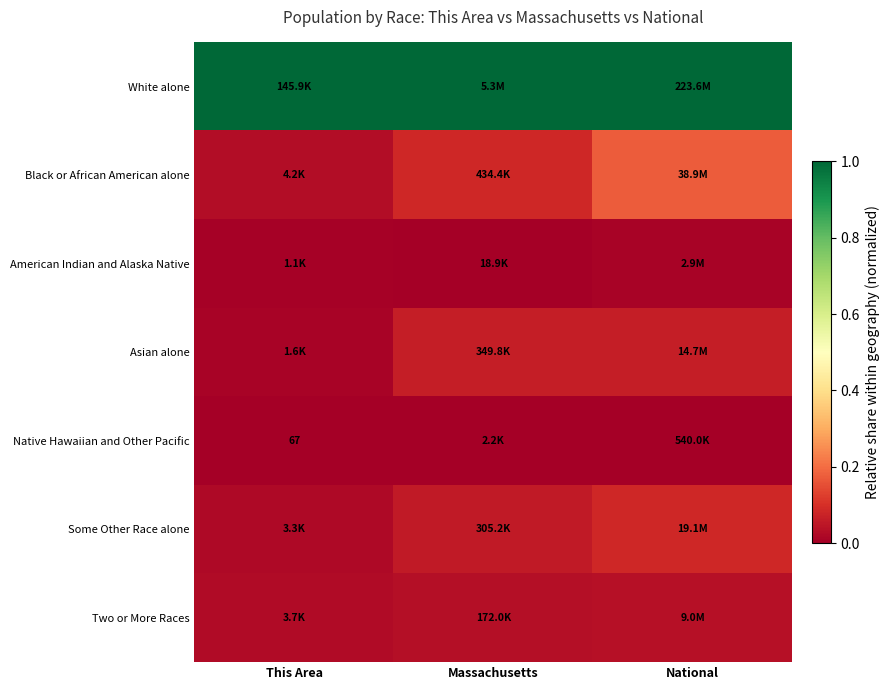

What is the total value across all series at National?

1.4